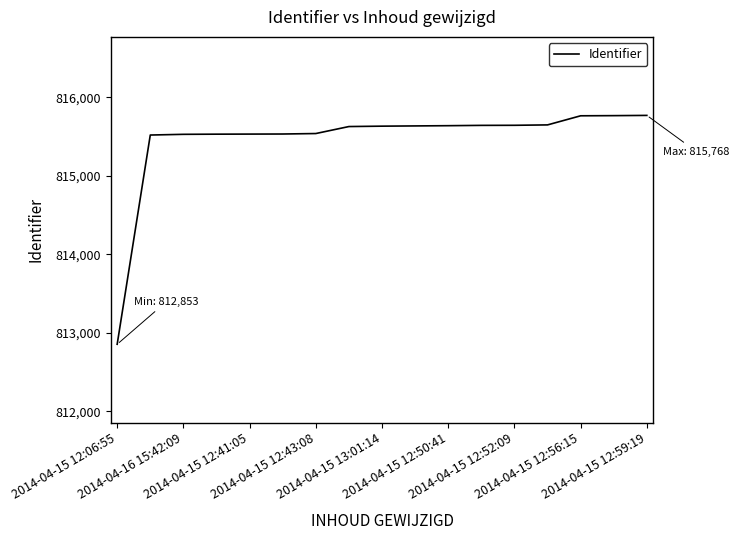

What is the difference between the maximum and minimum values?

2915